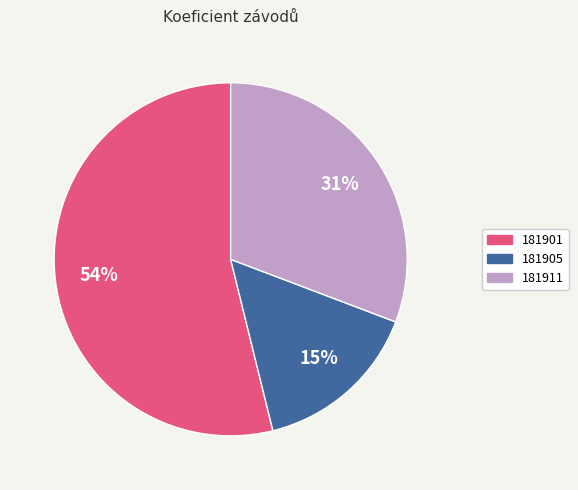

Is there a majority slice in this chart?

Yes